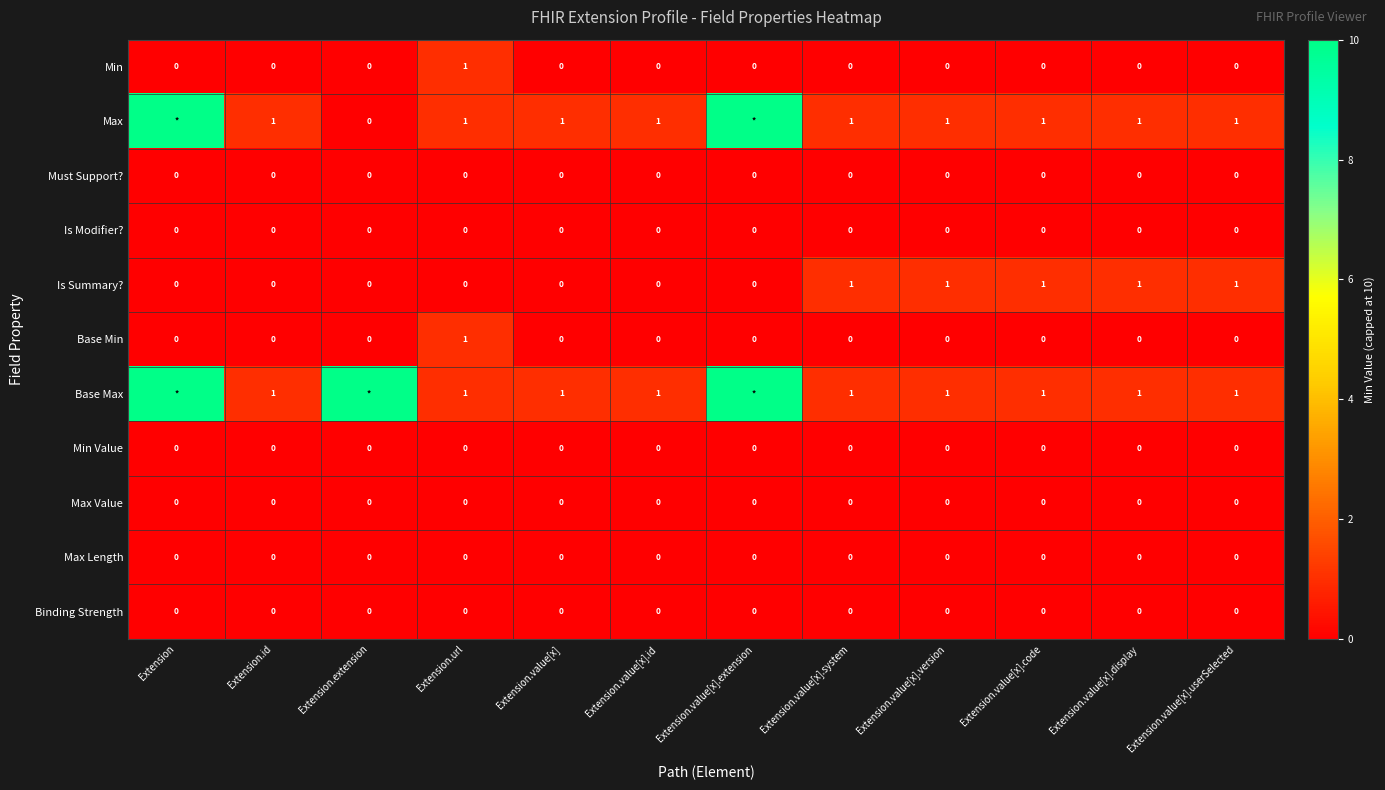

Is it true that Max equals 0 at Extension.url?

False